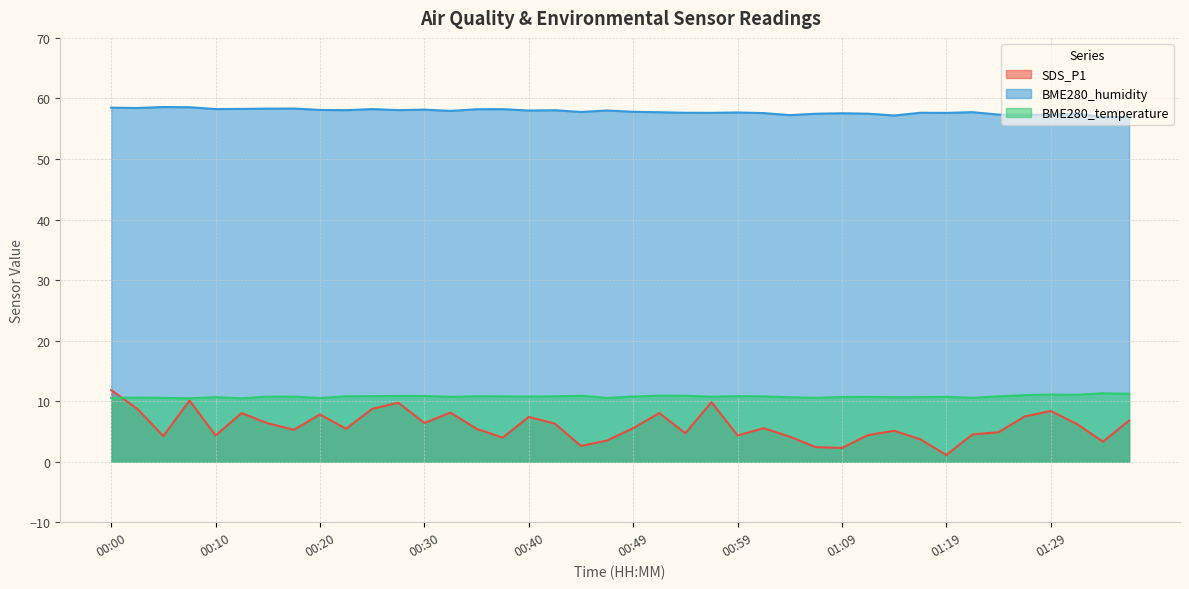

Rank the series by their maximum value, from highest to lowest.

BME280_humidity, SDS_P1, BME280_temperature